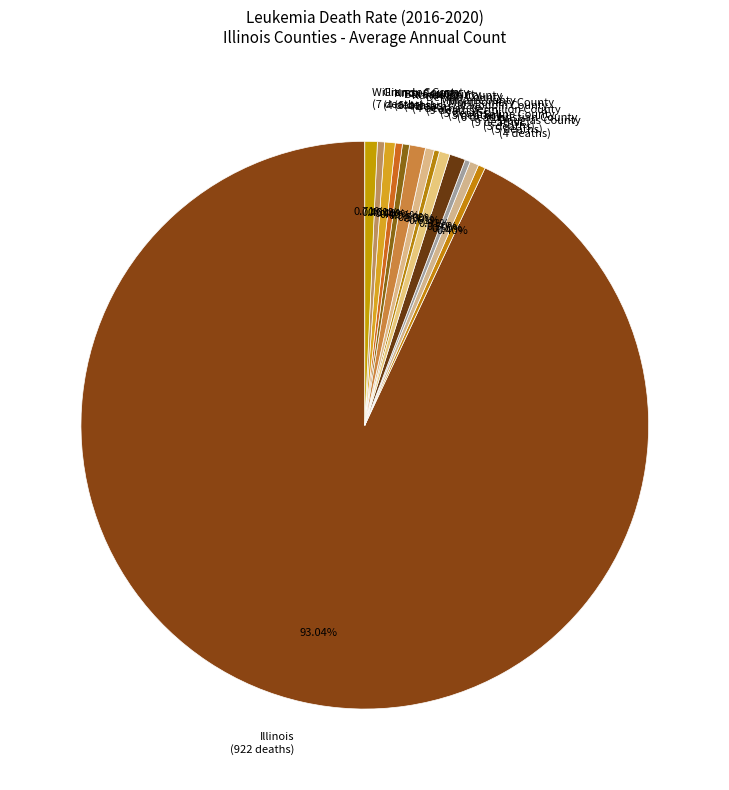

Is there any slice that represents more than half of the pie?

Yes